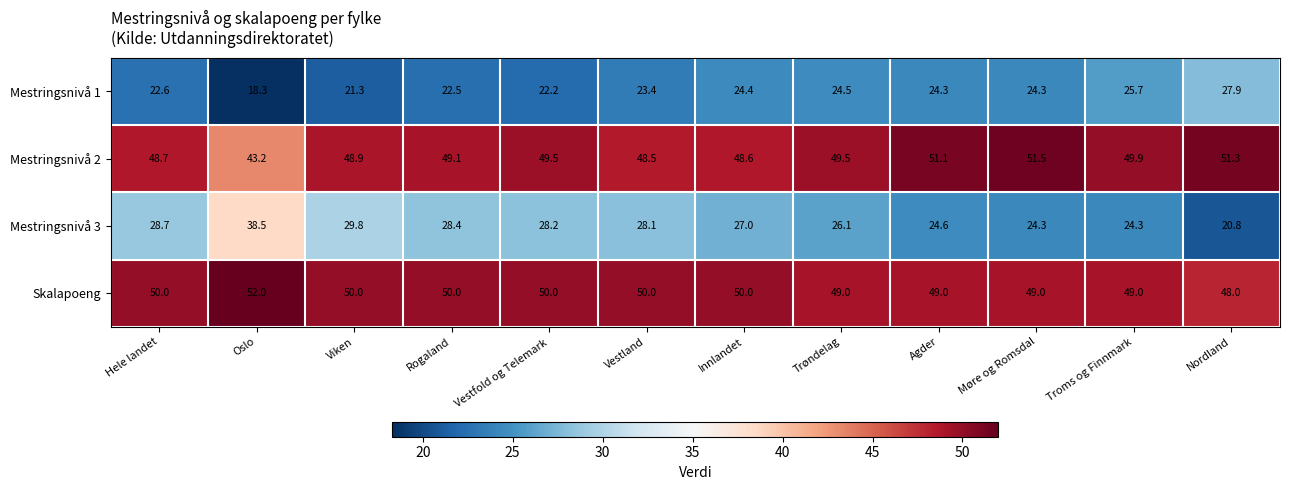

Read the Skalapoeng value at Agder.

49.0